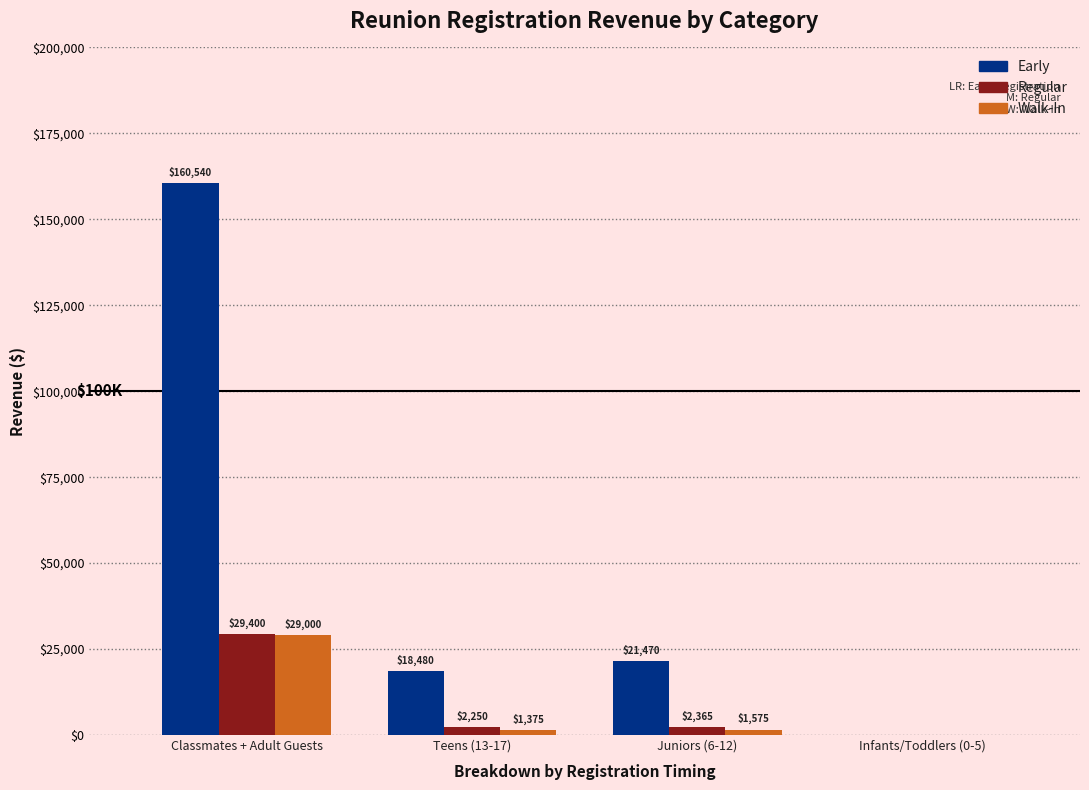

At which label does Early first exceed 21470?

Classmates + Adult Guests